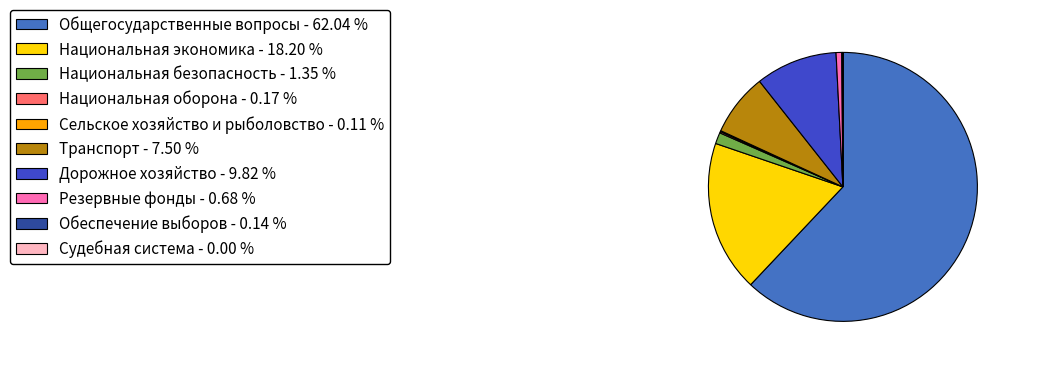

What is the largest slice in the pie chart?

Общегосударственные вопросы